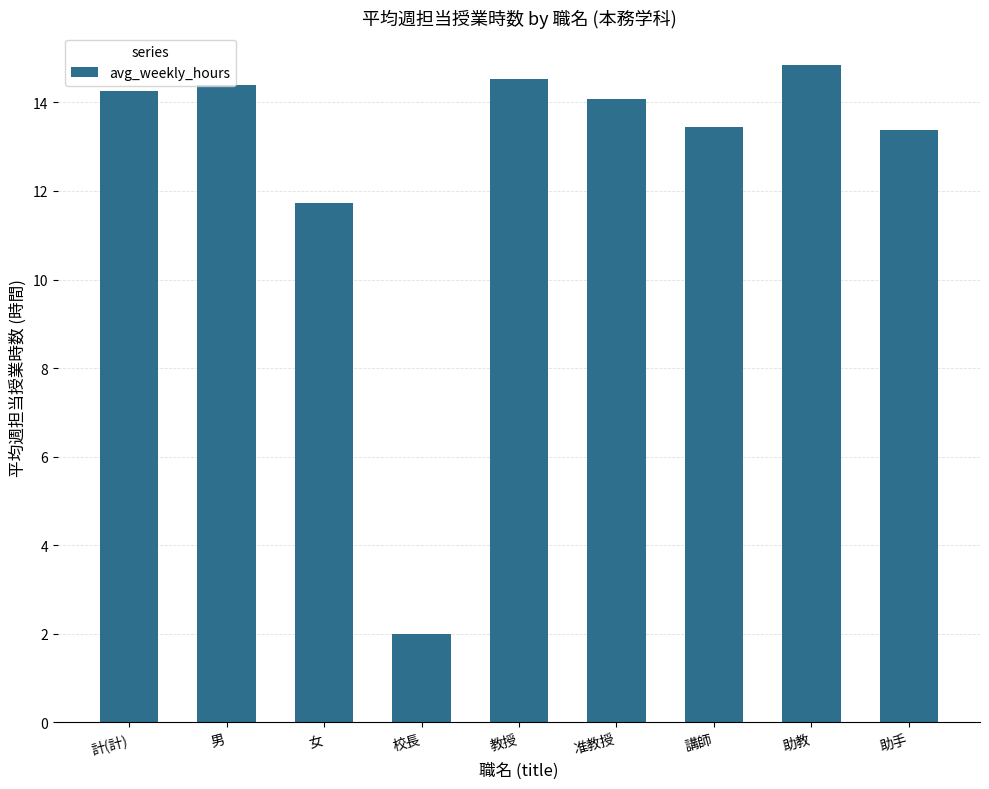

Reading left to right, what are all the values shown in this chart?

計(計)=14.2	男=14.4	女=11.7	校長=2.0	教授=14.5	准教授=14.1	講師=13.4	助教=14.8	助手=13.4